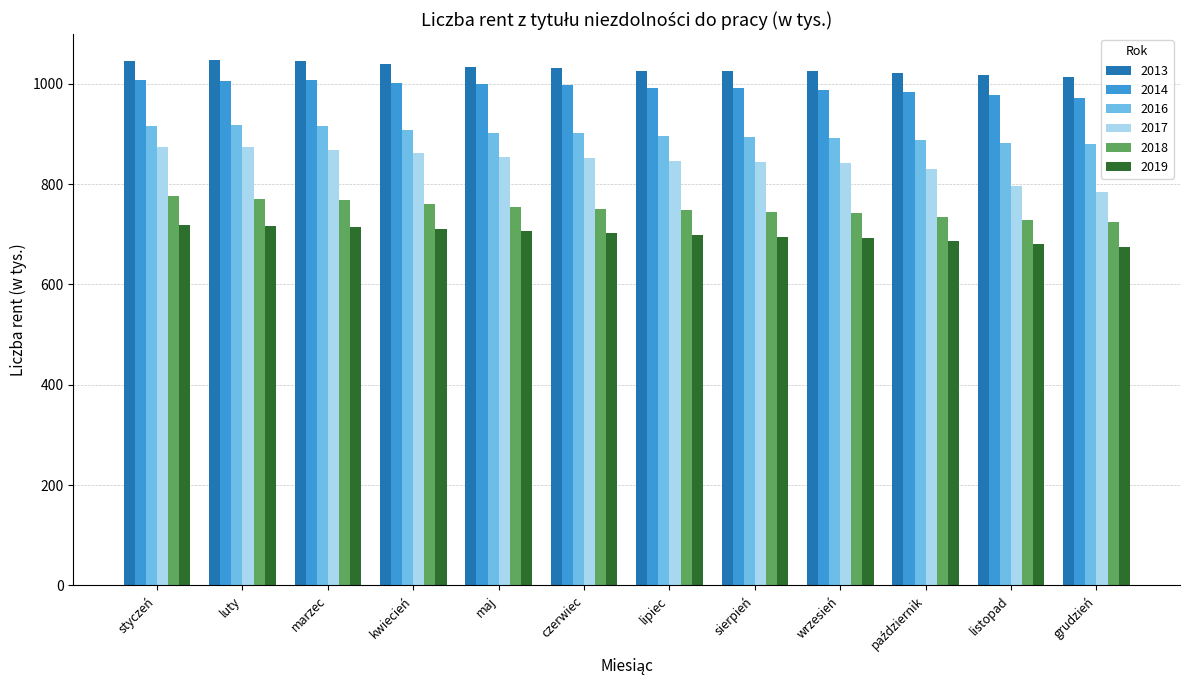

What is the highest value of the 2018 series?

775.4